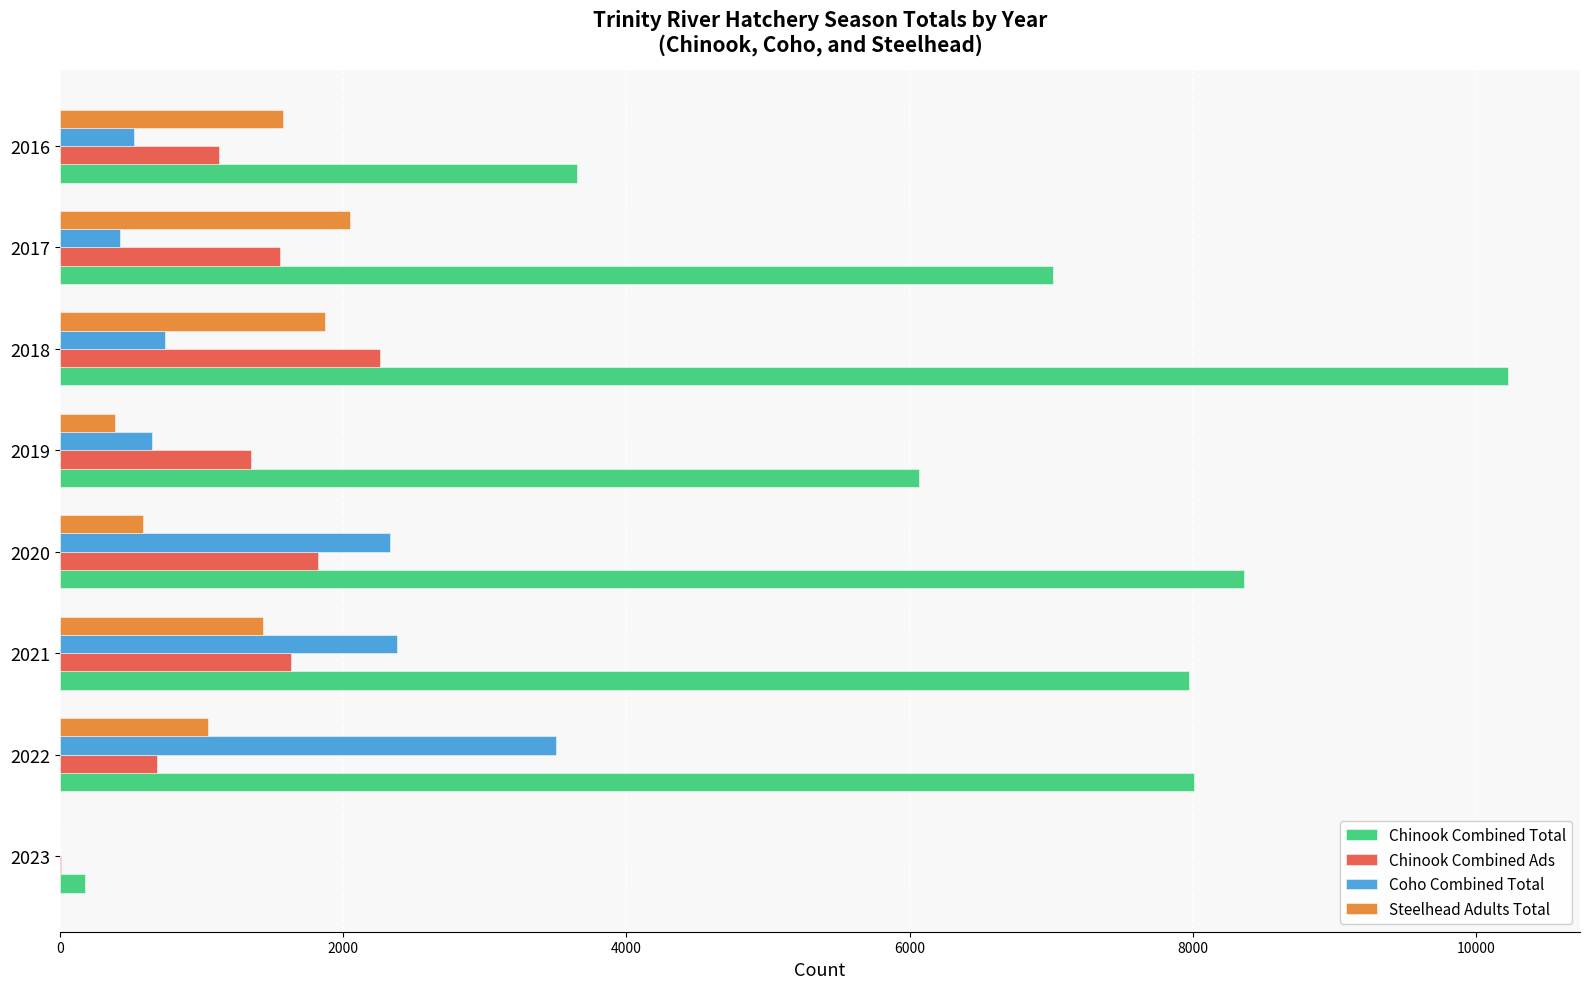

Is it true that Chinook Combined Ads equals 687 at 2022?

True